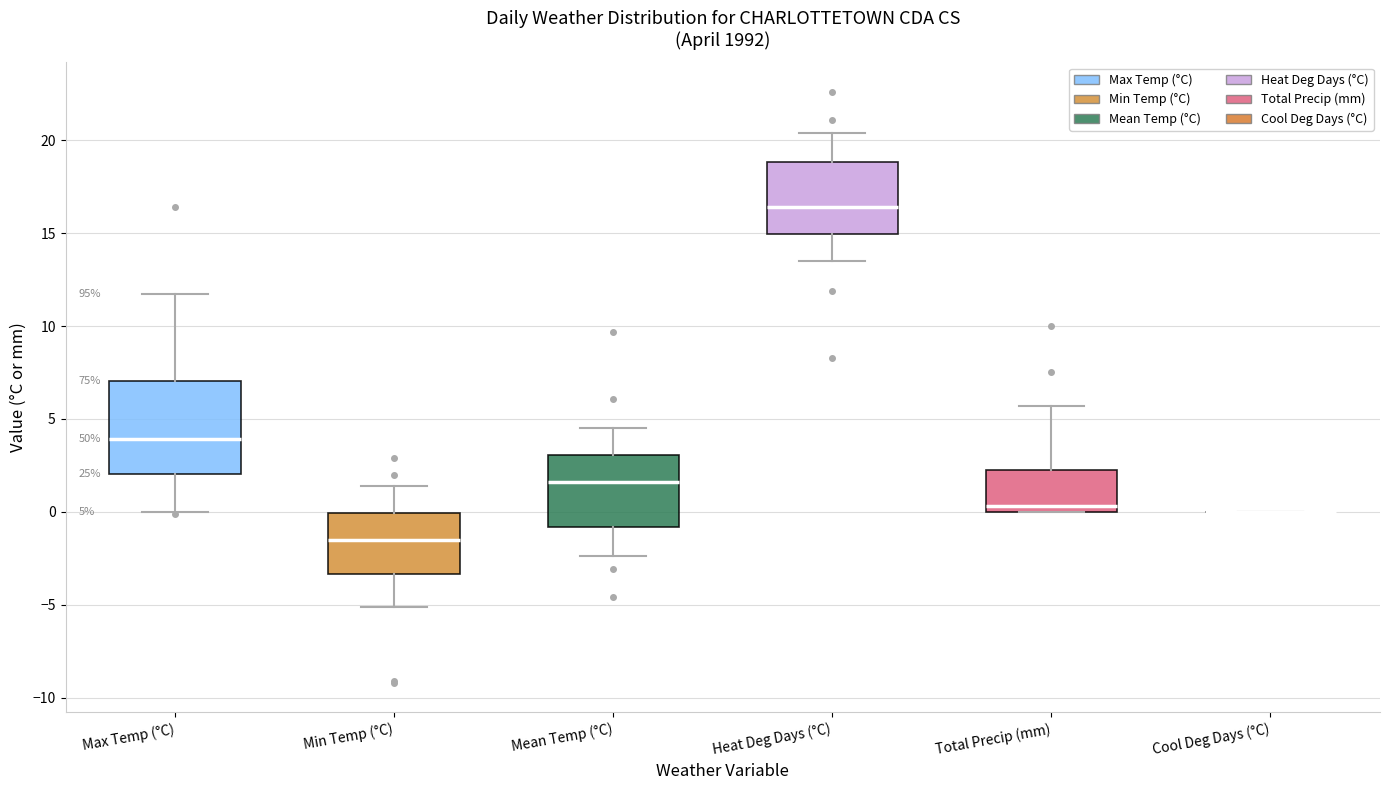

Which box is the tallest, from its lower edge to its upper edge?

Max Temp (°C)